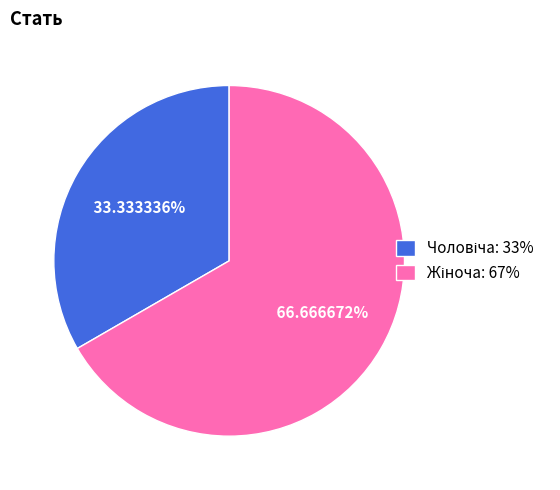

To the nearest percent, what is the average slice percentage?

50%